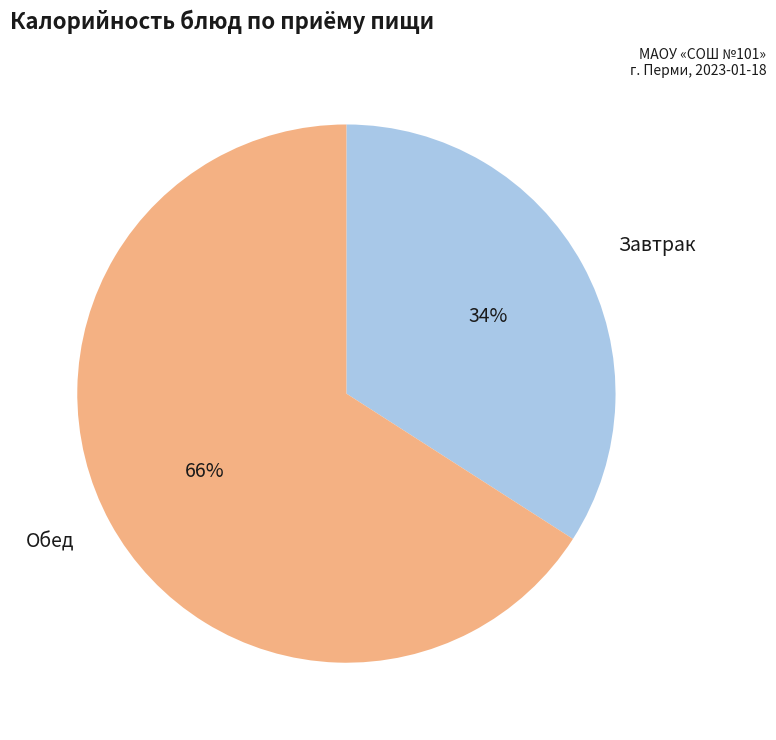

Do Обед and Завтрак together represent more than half of the pie?

Yes